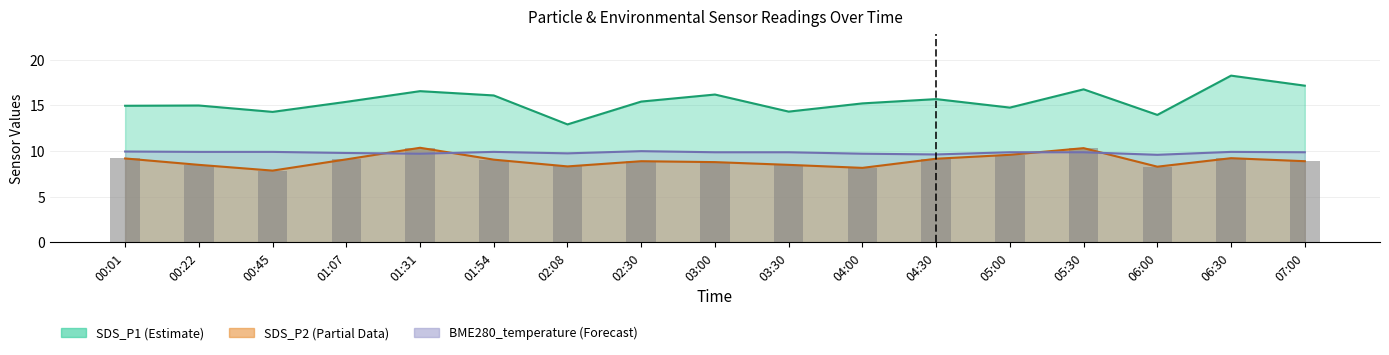

What is the lowest value of the SDS_P2 series?

7.9